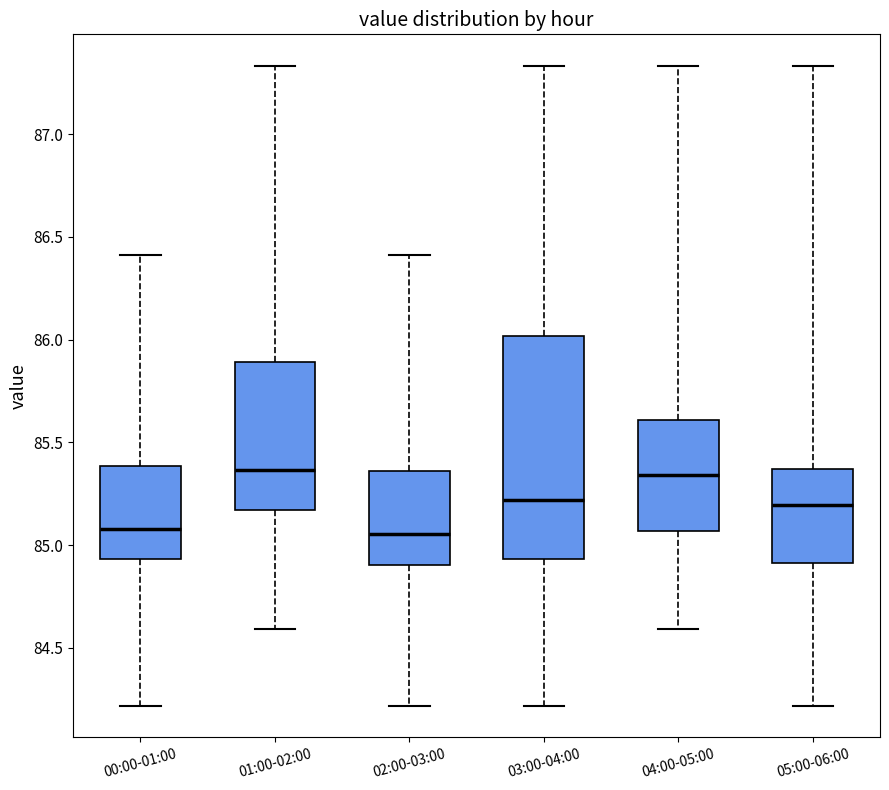

Where is the upper edge of the box for 04:00-05:00 on the y-axis? The values are not printed on the chart, so give them approximately, as read against the axis.

85.60